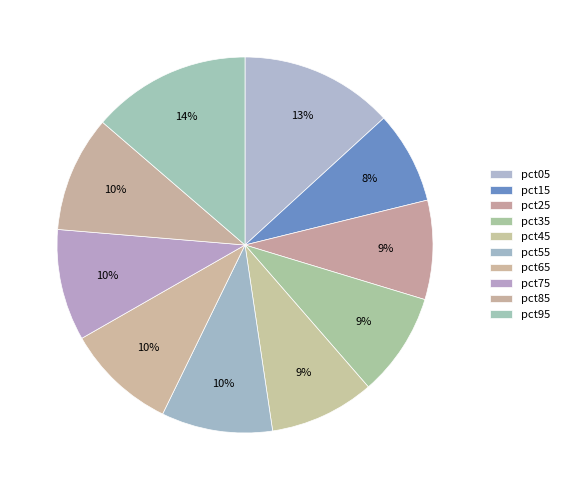

Is there any slice that represents more than half of the pie?

No